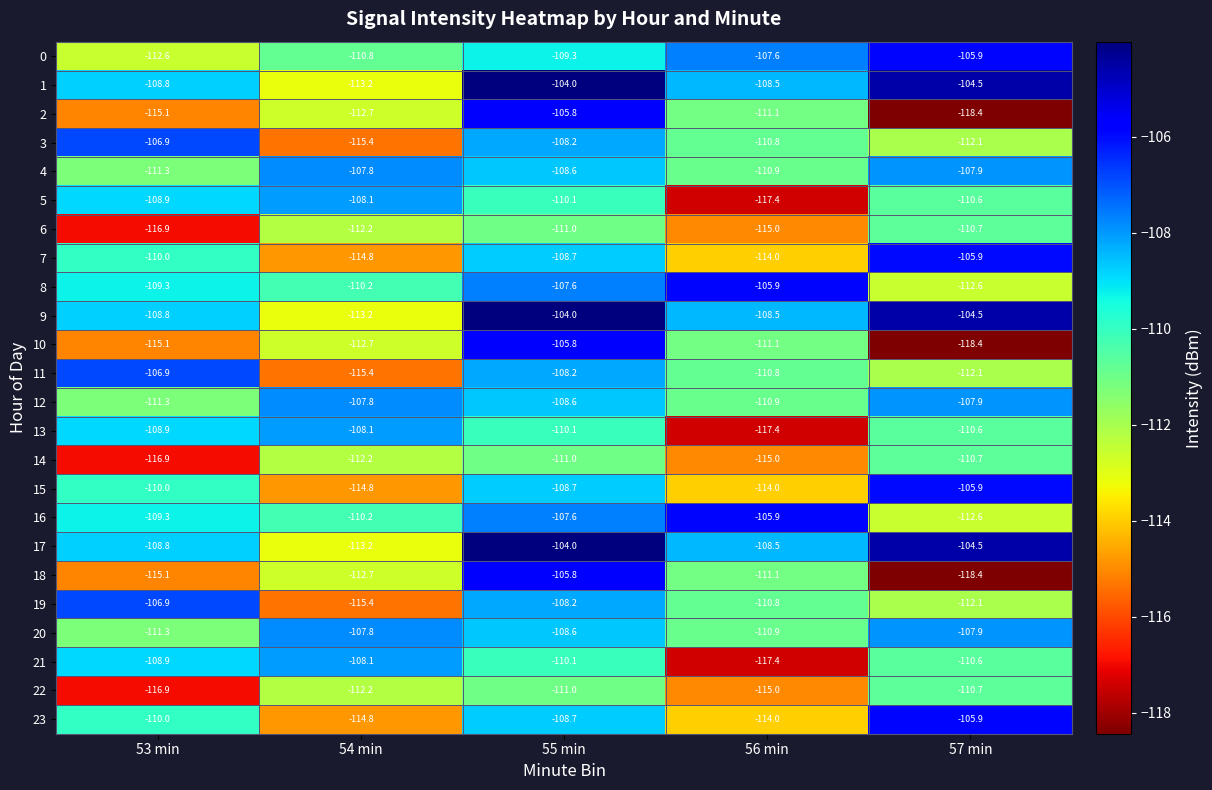

What is the difference between the maximum and minimum values in the 10 series?

12.6